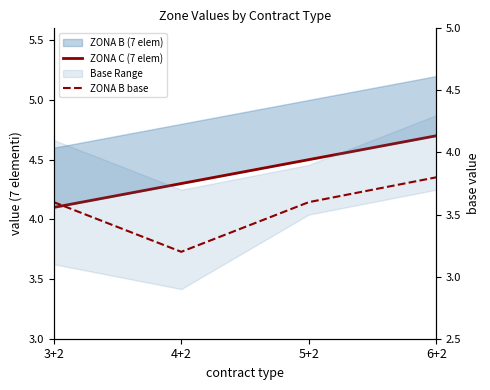

What is the approximate value of ZONA C (7 elem) at 4+2?

4.3